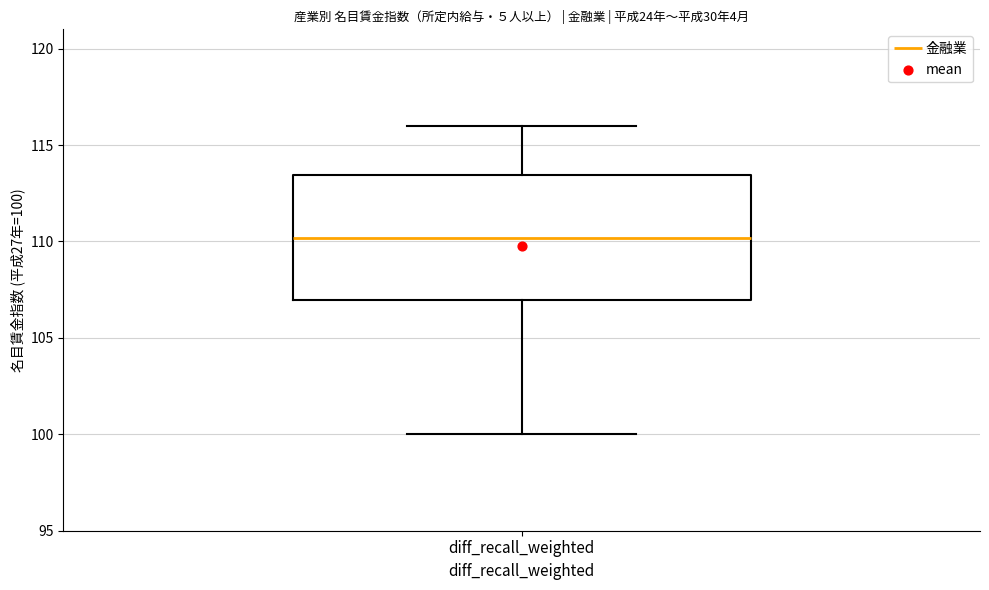

Read this box plot against the y-axis: the position of the median line, the range covered by the box, and the ends of both whiskers. The values are not printed on the chart, so give them approximately, as read against the axis.

median 110.0, box 107.0 to 113.5, whiskers 100.0 to 116.0